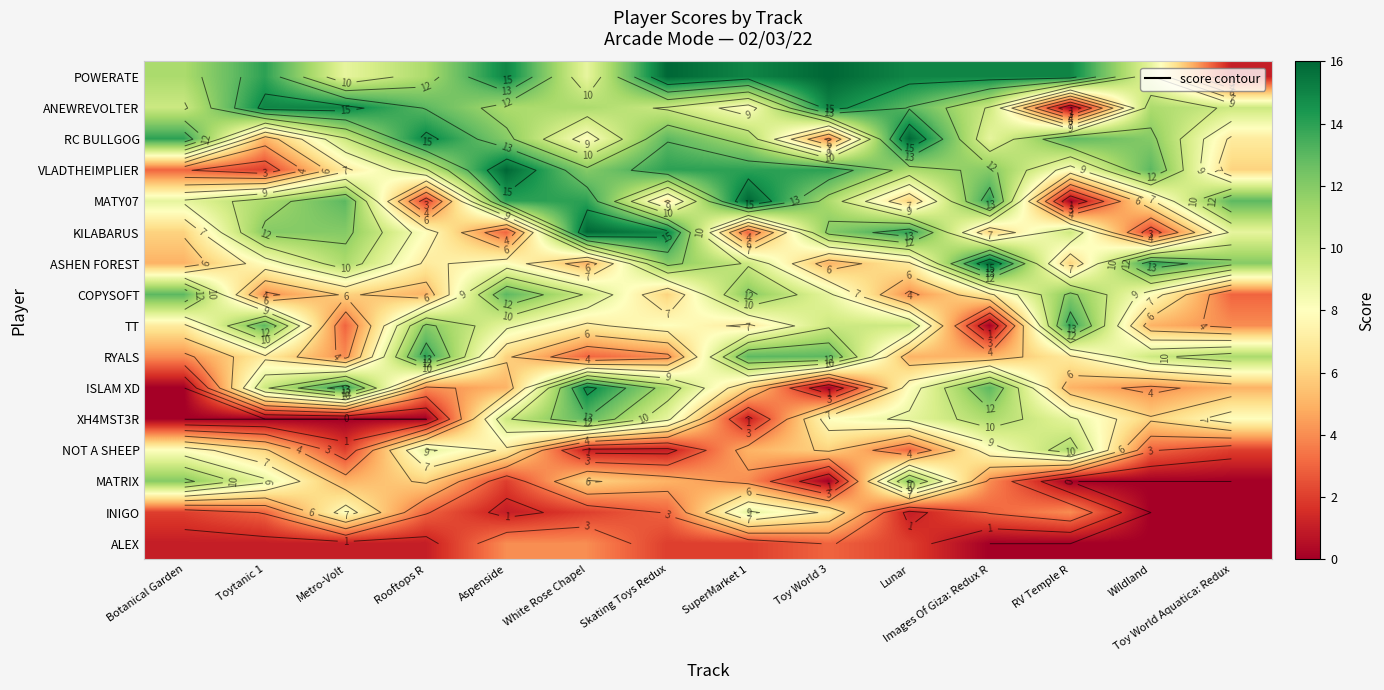

Count the number of categories in the chart.

14